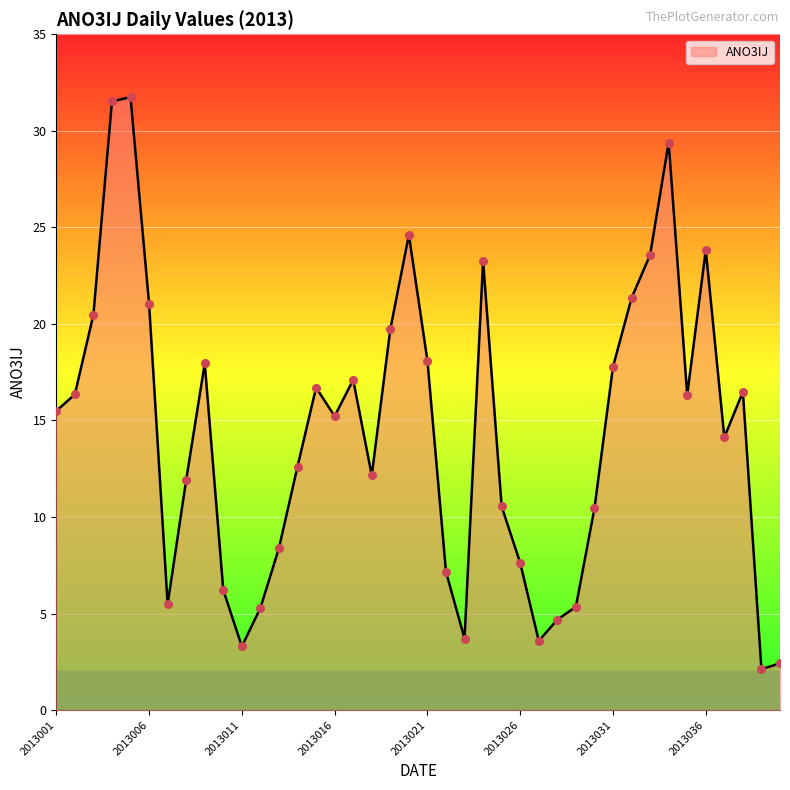

What is the difference between the maximum and minimum values?

29.6